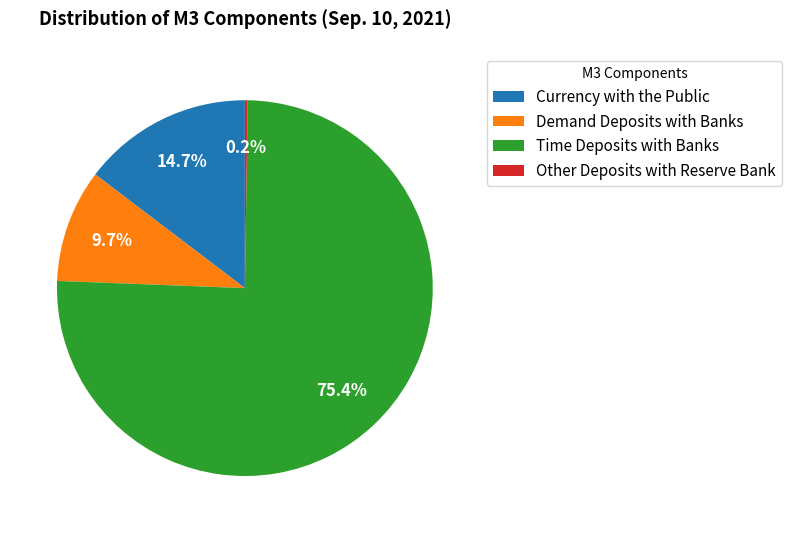

The Demand Deposits with Banks slice represents 16% of the pie. True or false?

False